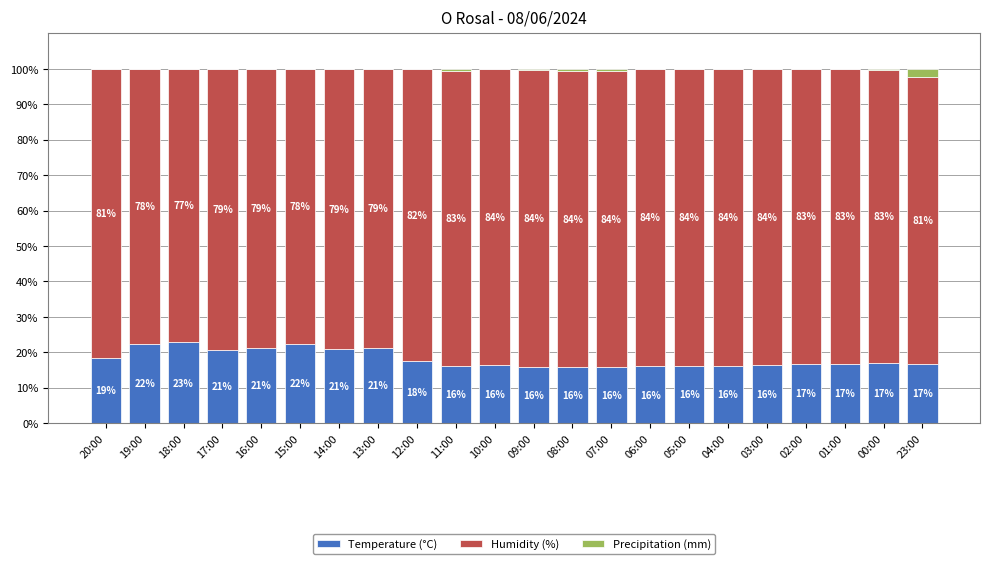

What is the total value across all series at 05:00?

100.0